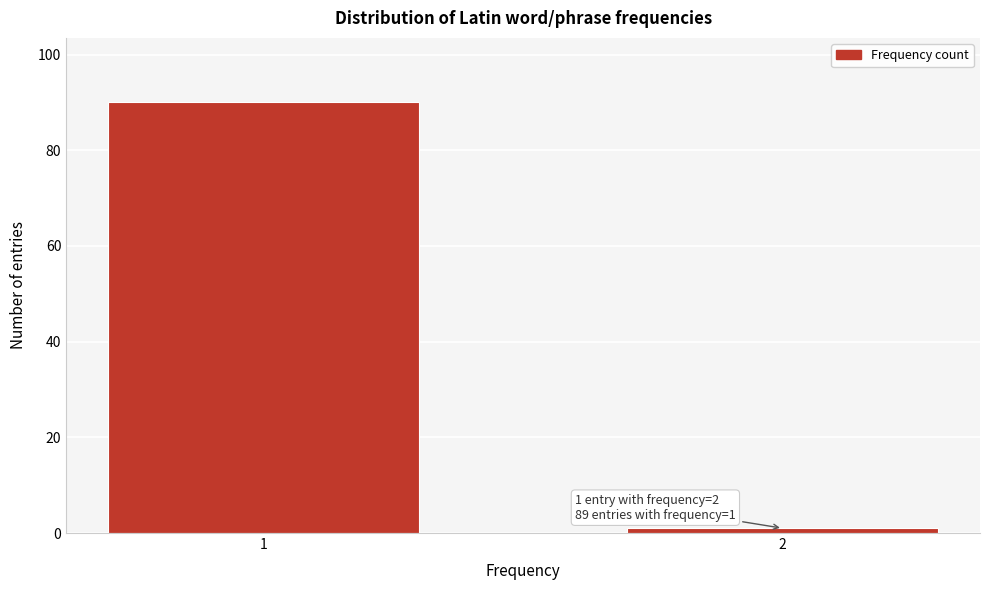

Reading left to right, list all the values displayed in this chart.

1=90	2=1